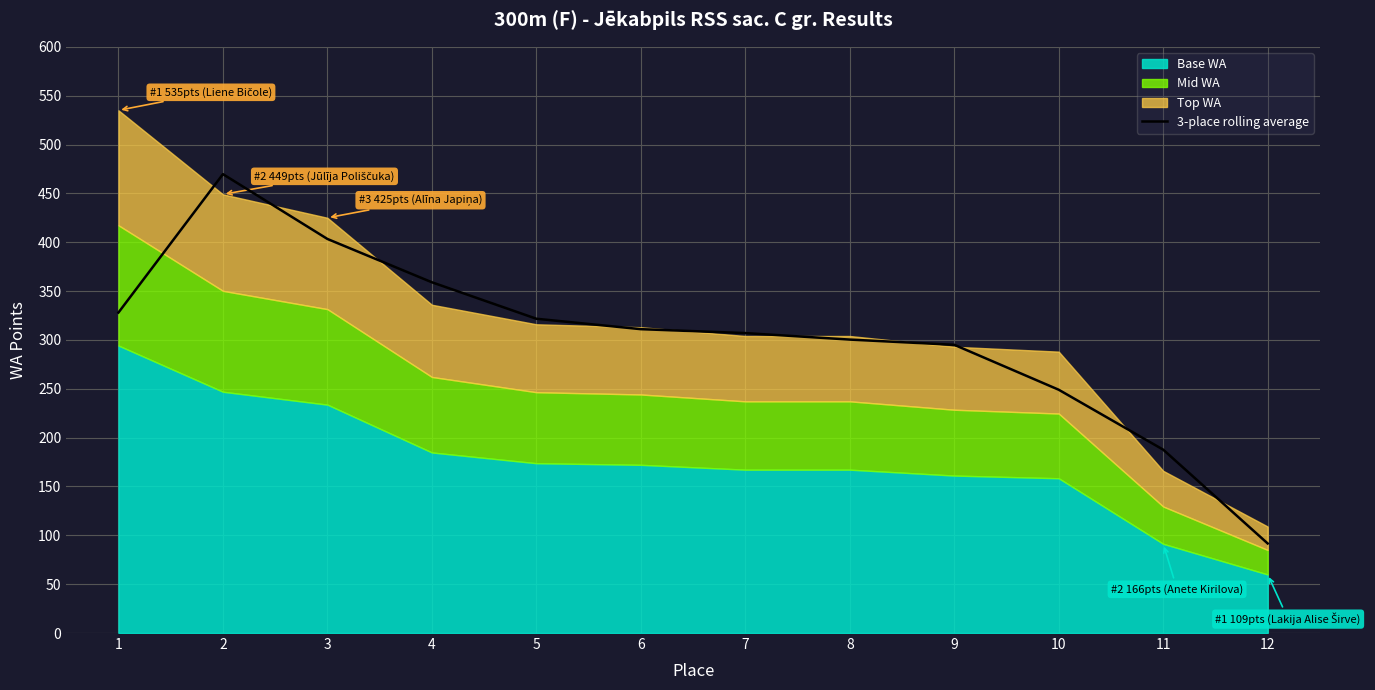

List the labels in order of value, smallest first.

12, 11, 10, 9, 8, 7, 6, 5, 1, 4, 3, 2